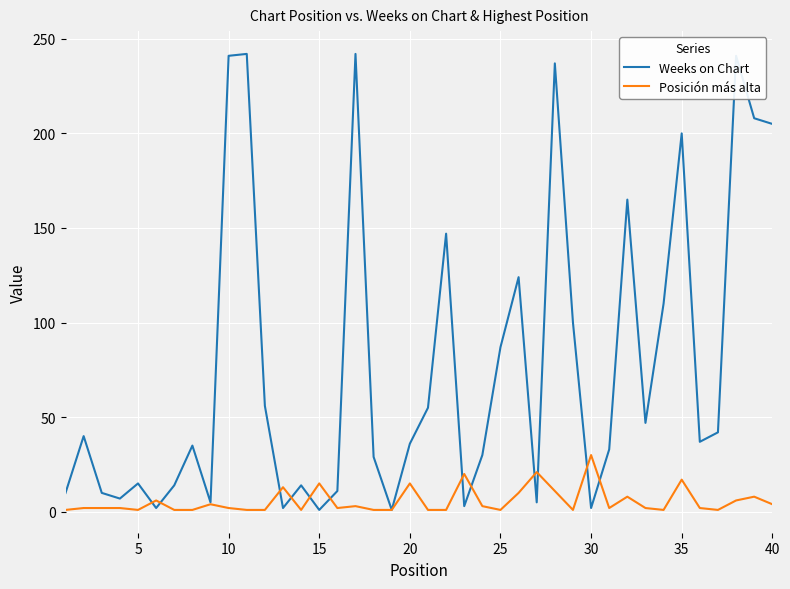

Which series has the largest total across all categories?

Weeks on Chart